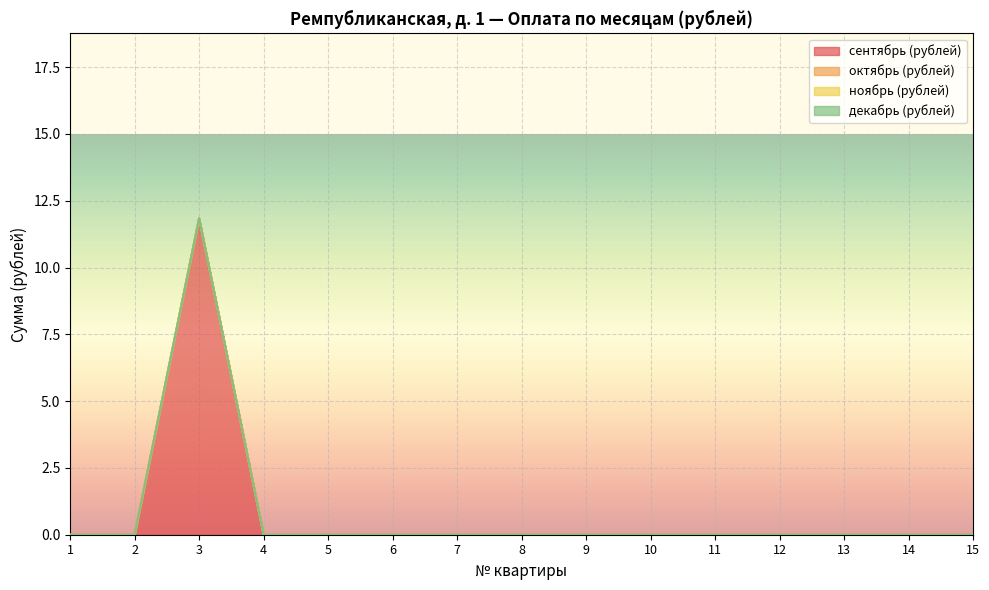

Does the chart display data point markers on the line(s)?

No